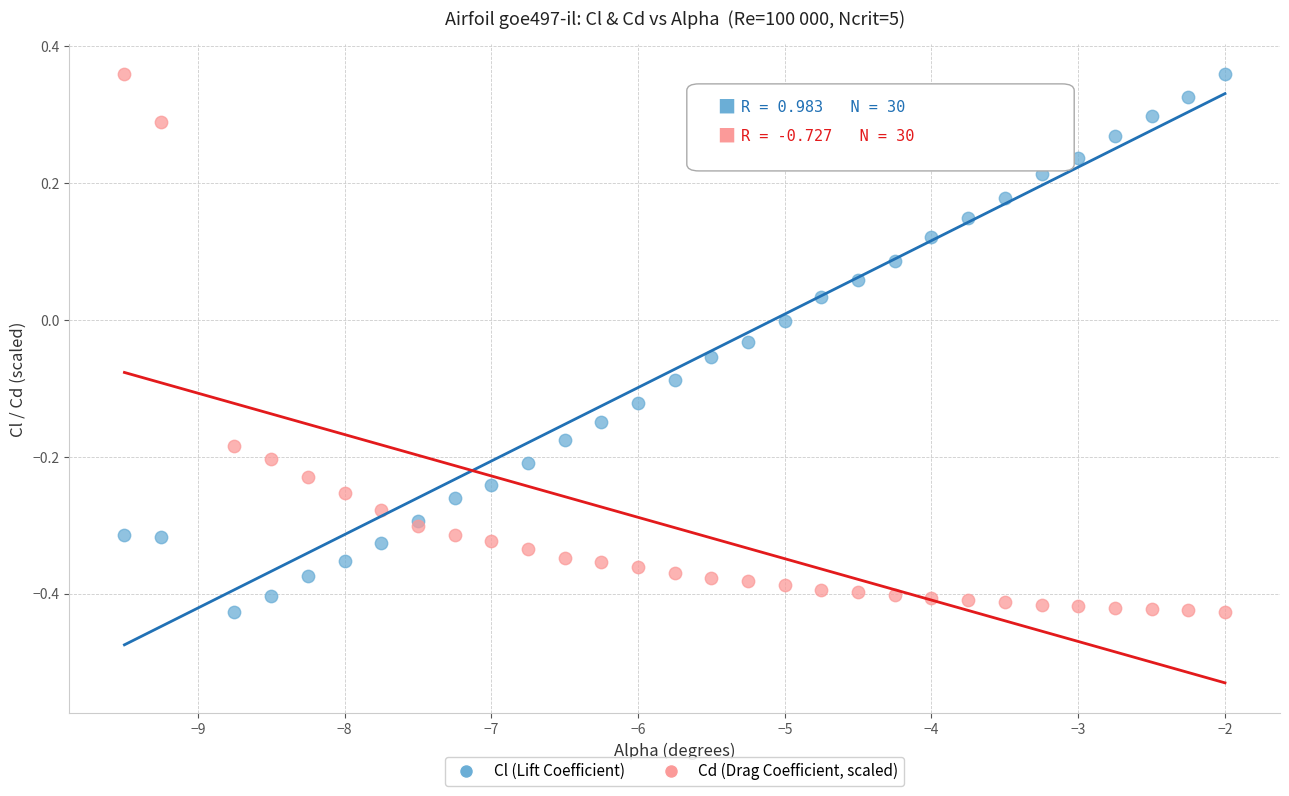

What is the X range (max minus min) for the scatter plot?

7.5